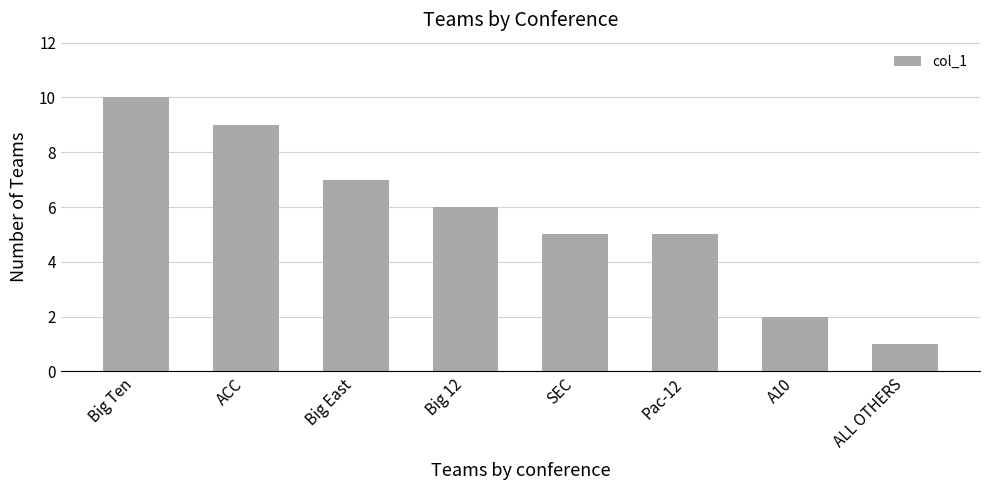

Count the number of categories in the chart.

8